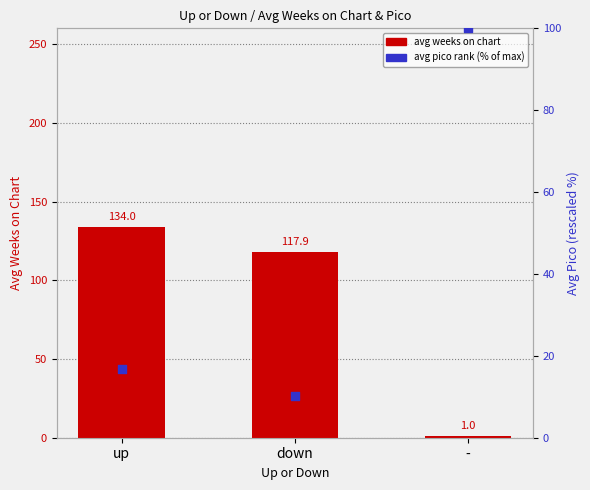

Which series reaches the maximum Y coordinate?

avg weeks on chart